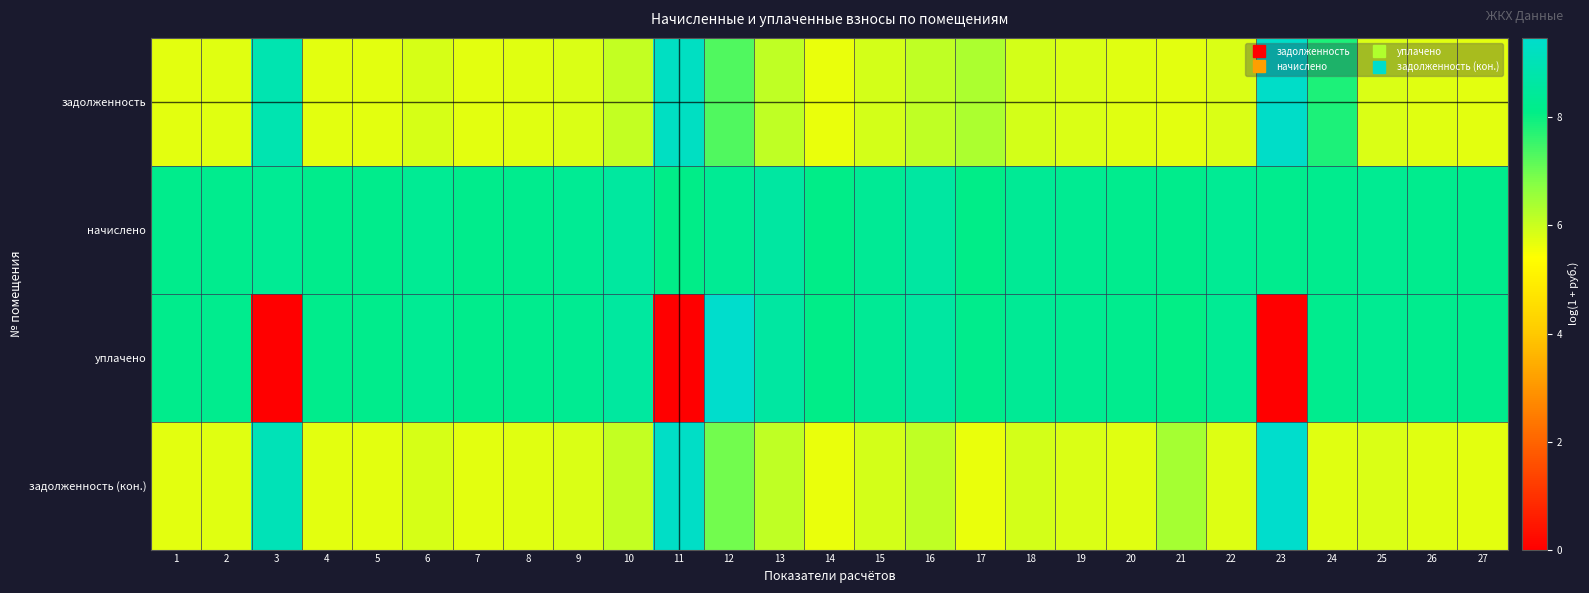

Reading left to right, what are all the values shown in this chart?

задолженность: 1=5.7	2=5.7	3=8.9	4=5.7	5=5.7	6=5.9	7=5.7	8=5.7	9=5.8	10=6.1	11=9.3	12=7.3	13=6.1	14=5.7	15=5.9	16=6.1	17=6.3	18=5.9	19=5.8	20=5.7	21=5.7	22=5.8	23=9.4	24=7.8	25=5.8	26=5.7	27=5.7
начислено: 1=8.2	2=8.2	3=8.3	4=8.2	5=8.2	6=8.3	7=8.2	8=8.2	9=8.3	10=8.6	11=8.1	12=8.3	13=8.6	14=8.1	15=8.4	16=8.6	17=8.1	18=8.4	19=8.3	20=8.2	21=8.2	22=8.3	23=8.2	24=8.2	25=8.3	26=8.2	27=8.2
уплачено: 1=8.2	2=8.2	3=0.0	4=8.2	5=8.2	6=8.3	7=8.2	8=8.2	9=8.3	10=8.6	11=0.0	12=9.4	13=8.6	14=8.1	15=8.4	16=8.6	17=8.2	18=8.4	19=8.3	20=8.2	21=8.1	22=8.3	23=0.0	24=8.2	25=8.3	26=8.2	27=8.2
задолженность (кон.): 1=5.7	2=5.7	3=9.1	4=5.7	5=5.7	6=5.9	7=5.7	8=5.7	9=5.8	10=6.1	11=9.4	12=7.0	13=6.1	14=5.7	15=5.9	16=6.1	17=5.6	18=5.9	19=5.8	20=5.7	21=6.4	22=5.8	23=9.5	24=5.7	25=5.8	26=5.7	27=5.7